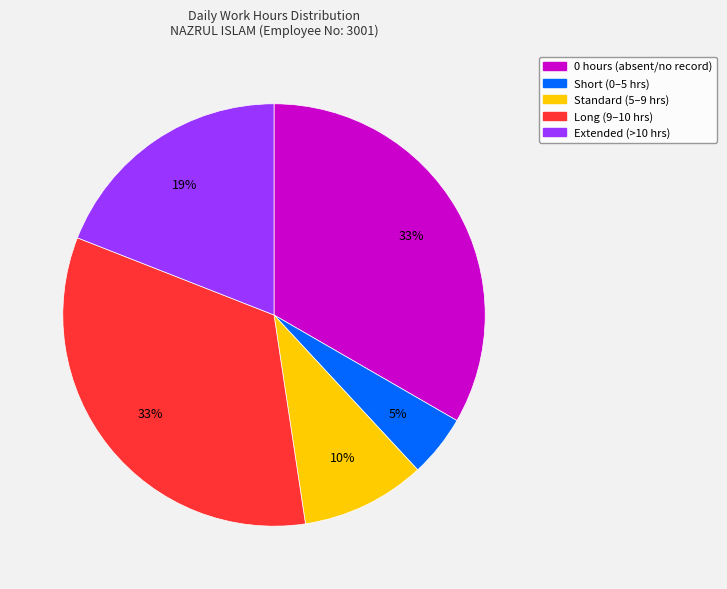

Is there any slice that represents more than half of the pie?

No